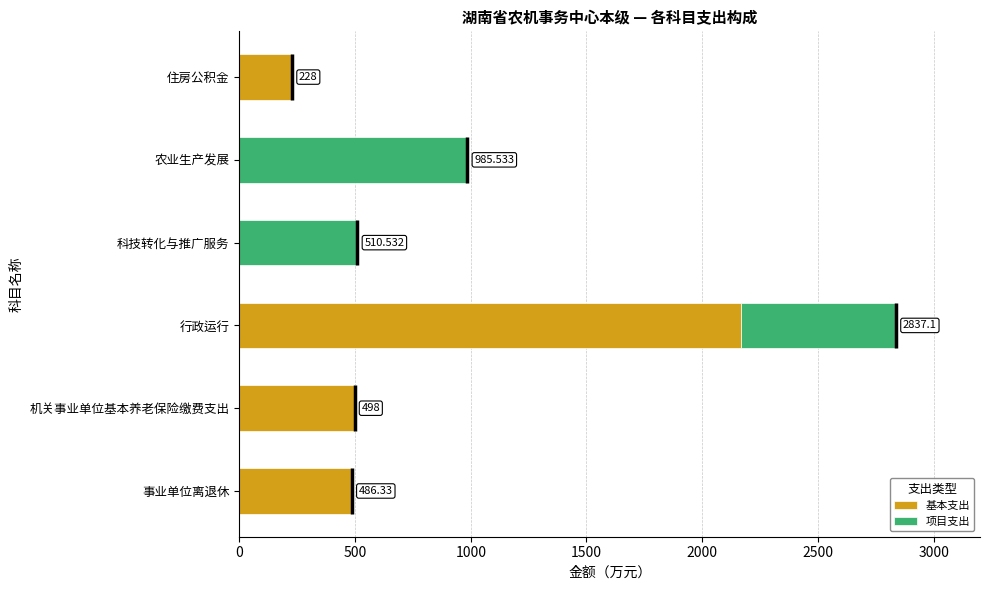

At which label does 基本支出 reach its peak?

行政运行